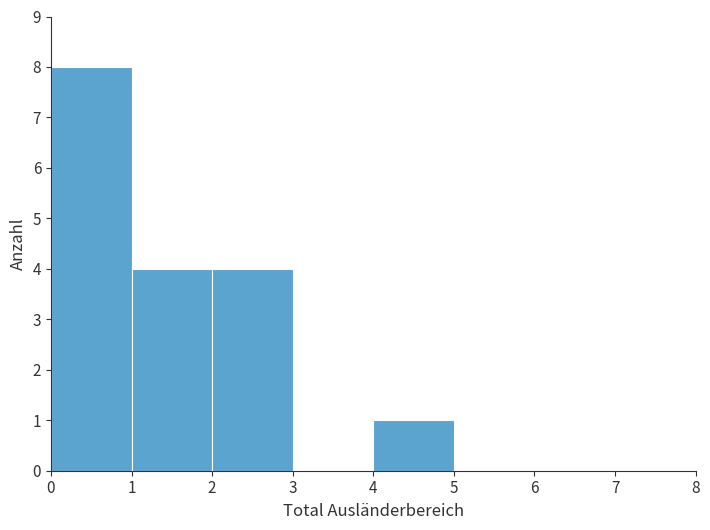

What is the height of the bar covering 1 to 2 on the x-axis? The values are not printed on the chart, so give them approximately, as read against the axis.

4